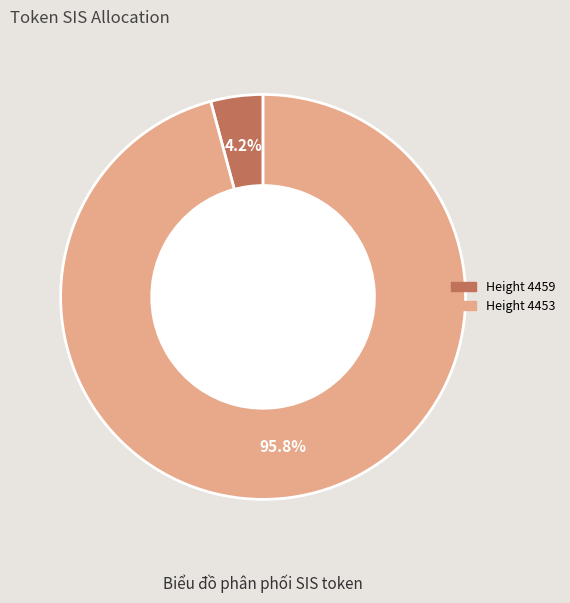

Which has a higher value, Height 4453 or Height 4459?

Height 4453